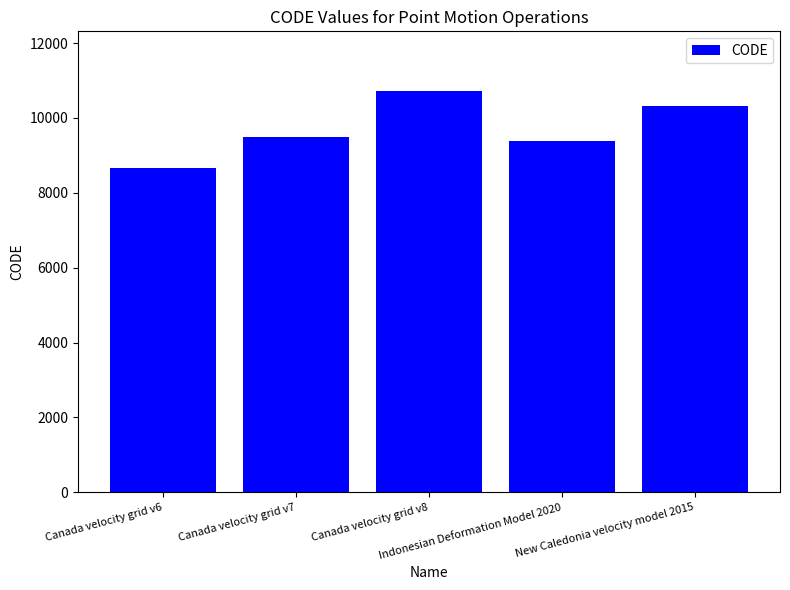

What is the label of the 4th bar from the right?

Canada velocity grid v7